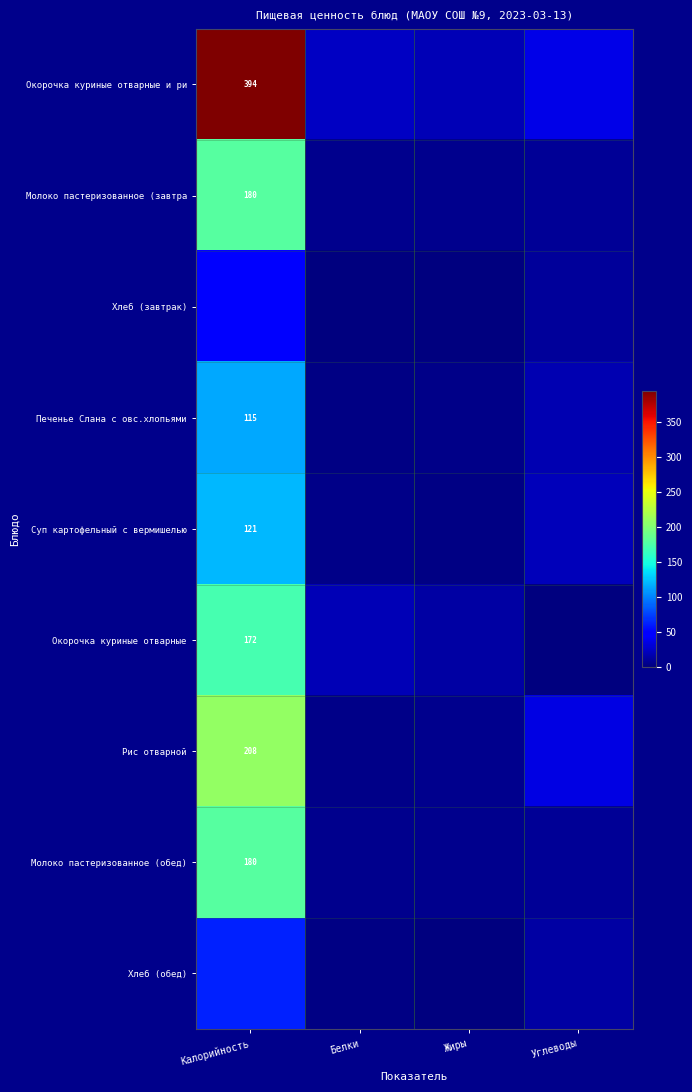

What is the sum of the Окорочка куриные отварные и ри values at Жиры and Углеводы?

55.5